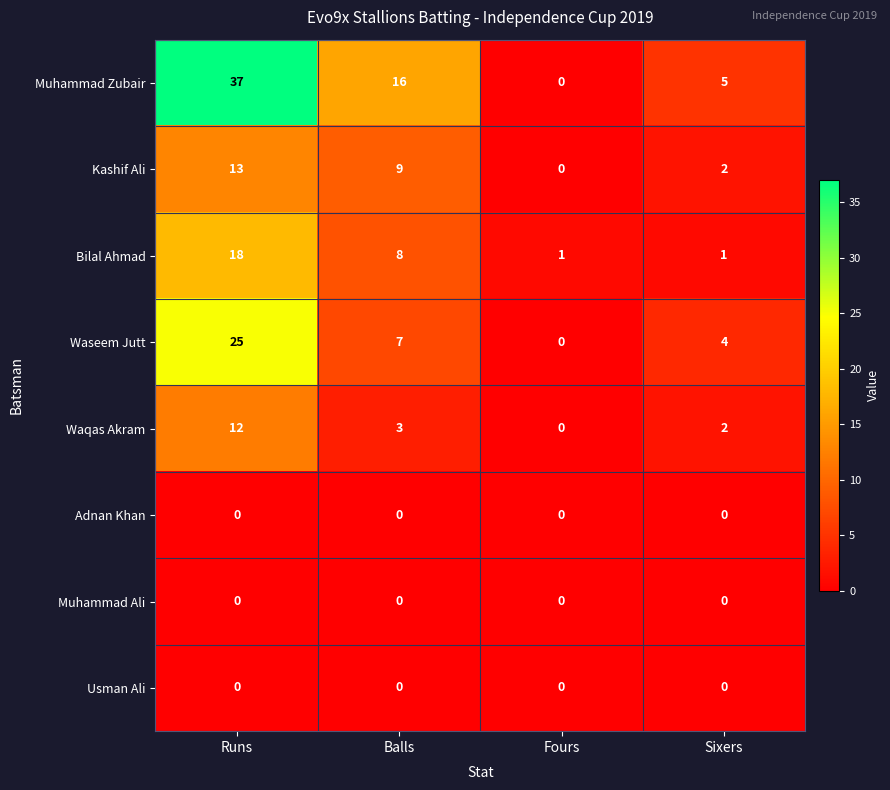

Which series has the largest total across all categories?

Muhammad Zubair